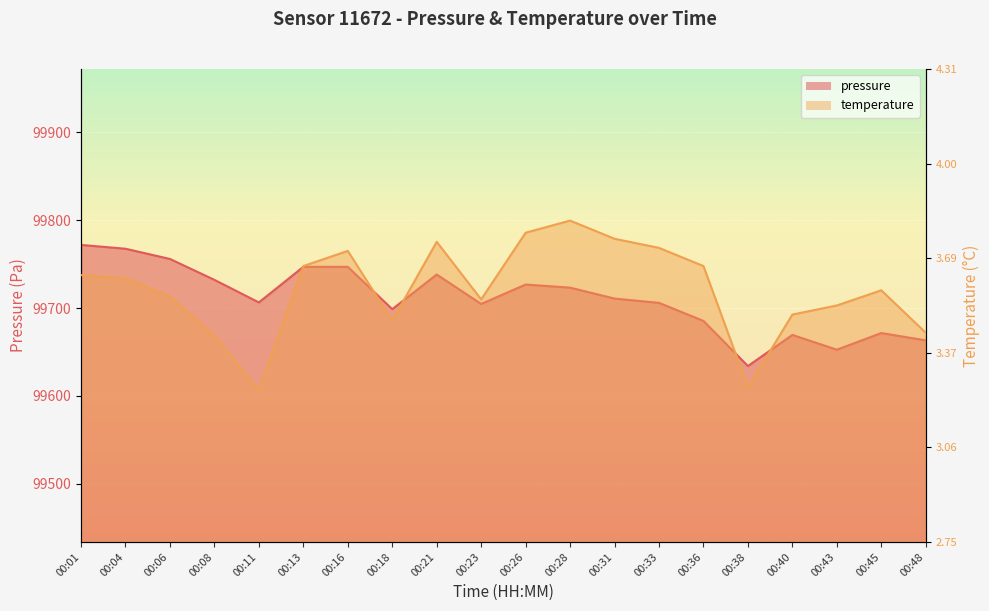

How many data points in pressure are less than 99710?

10